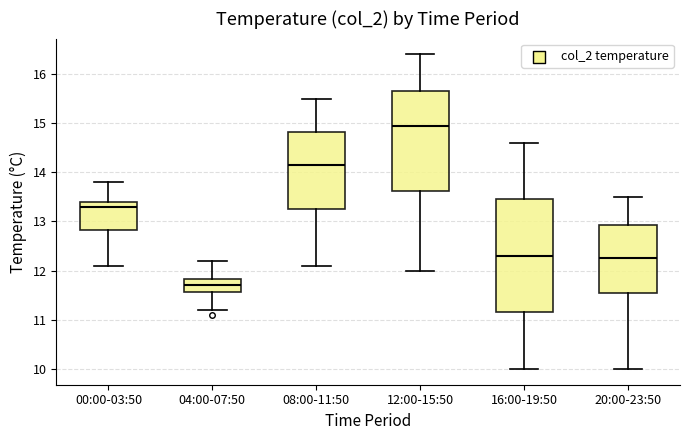

Which box's median line is the highest?

12:00-15:50